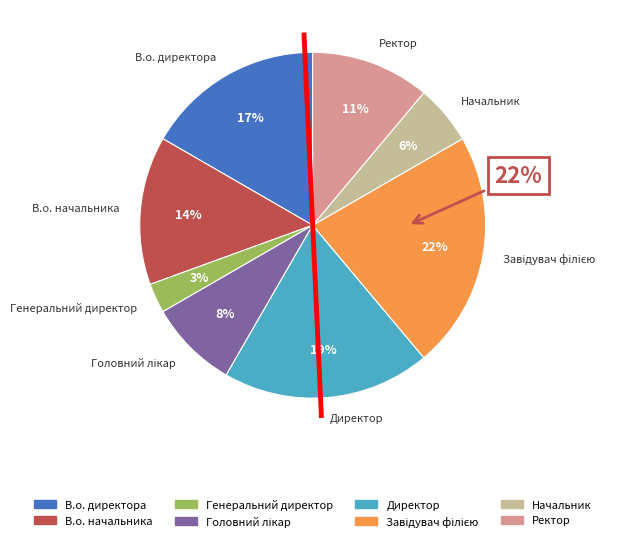

True or false: В.о. директора accounts for 17% of the total.

True